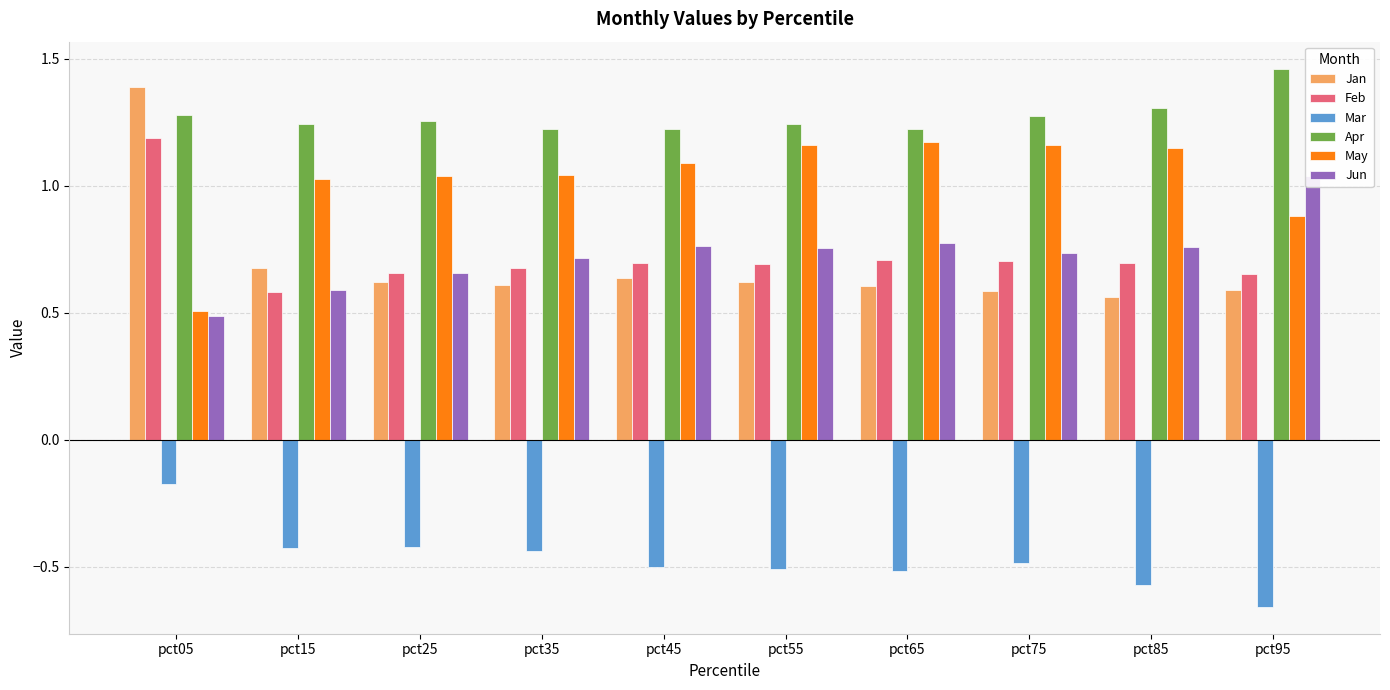

What is the value of the Jun bar at the 4th from the left?

0.7